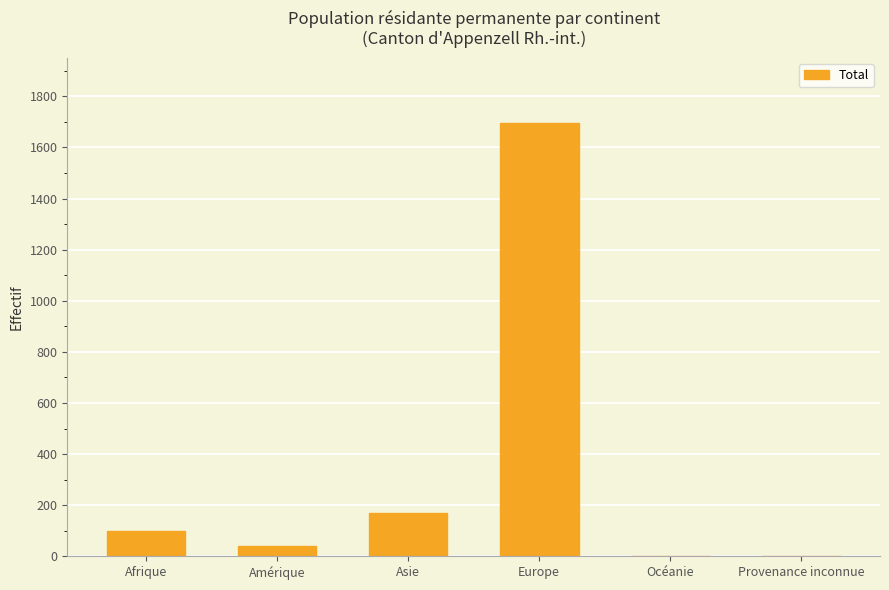

How many series are shown in this chart?

1